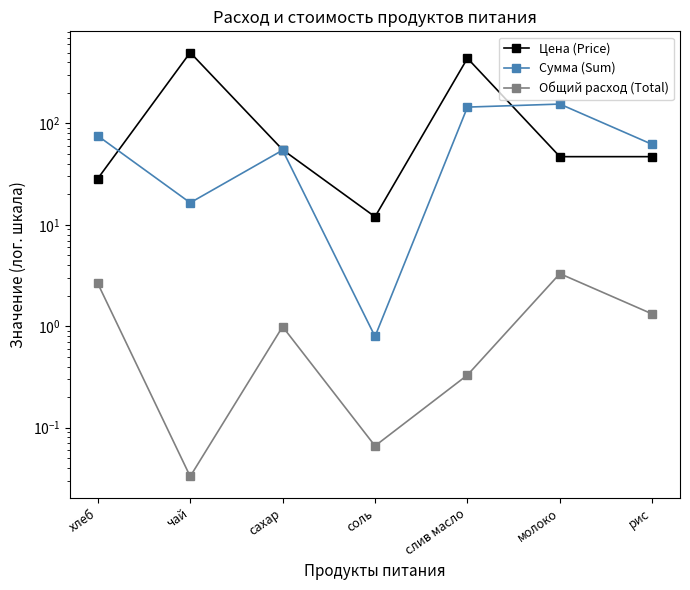

In Сумма (Sum), how many points are lower than both neighbors (excluding endpoints)?

2